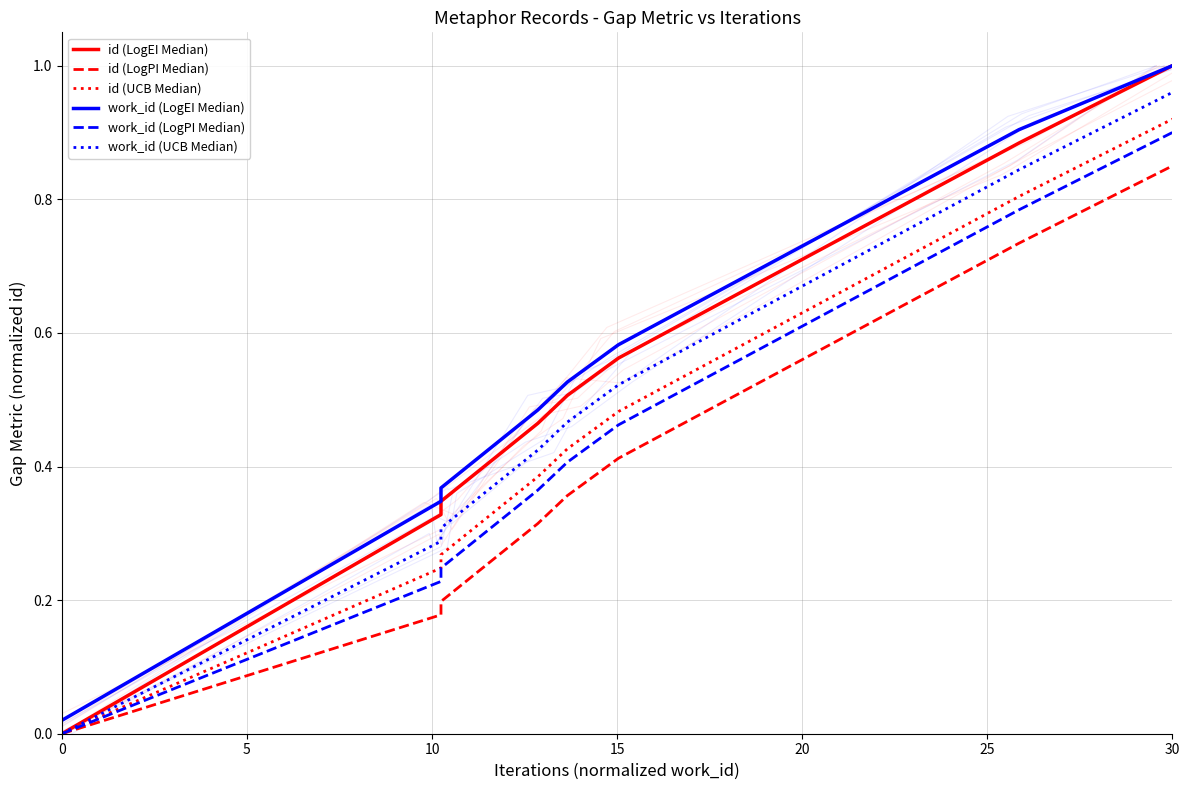

How many lines are shown in the chart?

6